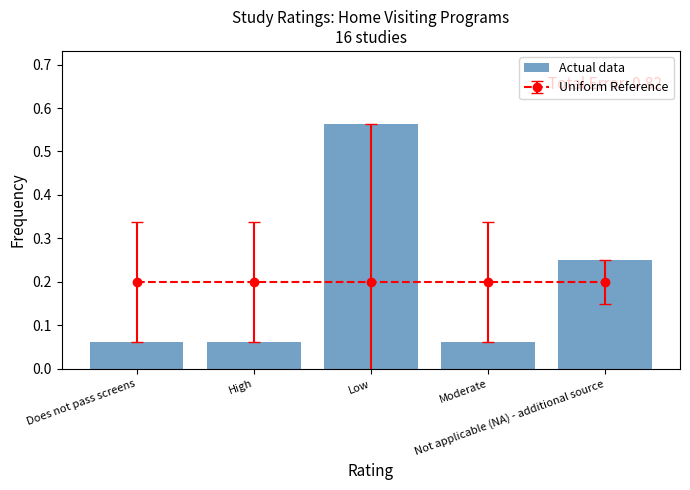

What is the difference between the maximum and minimum values?

0.5